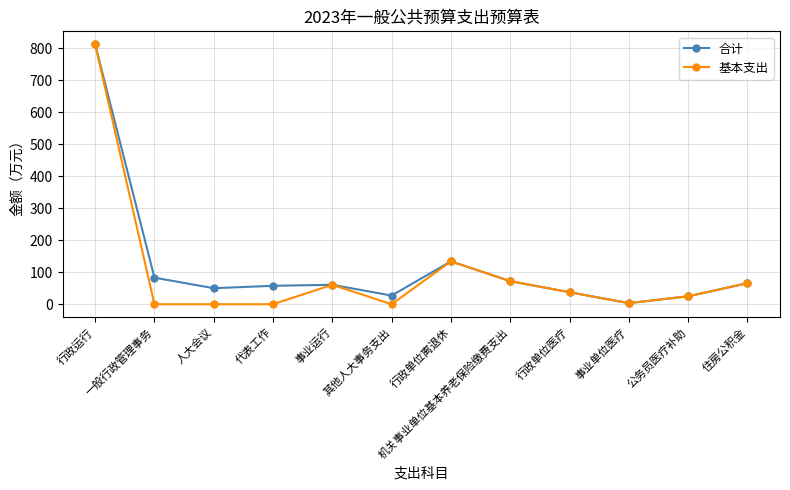

What are all the series names shown in the legend?

合计, 基本支出